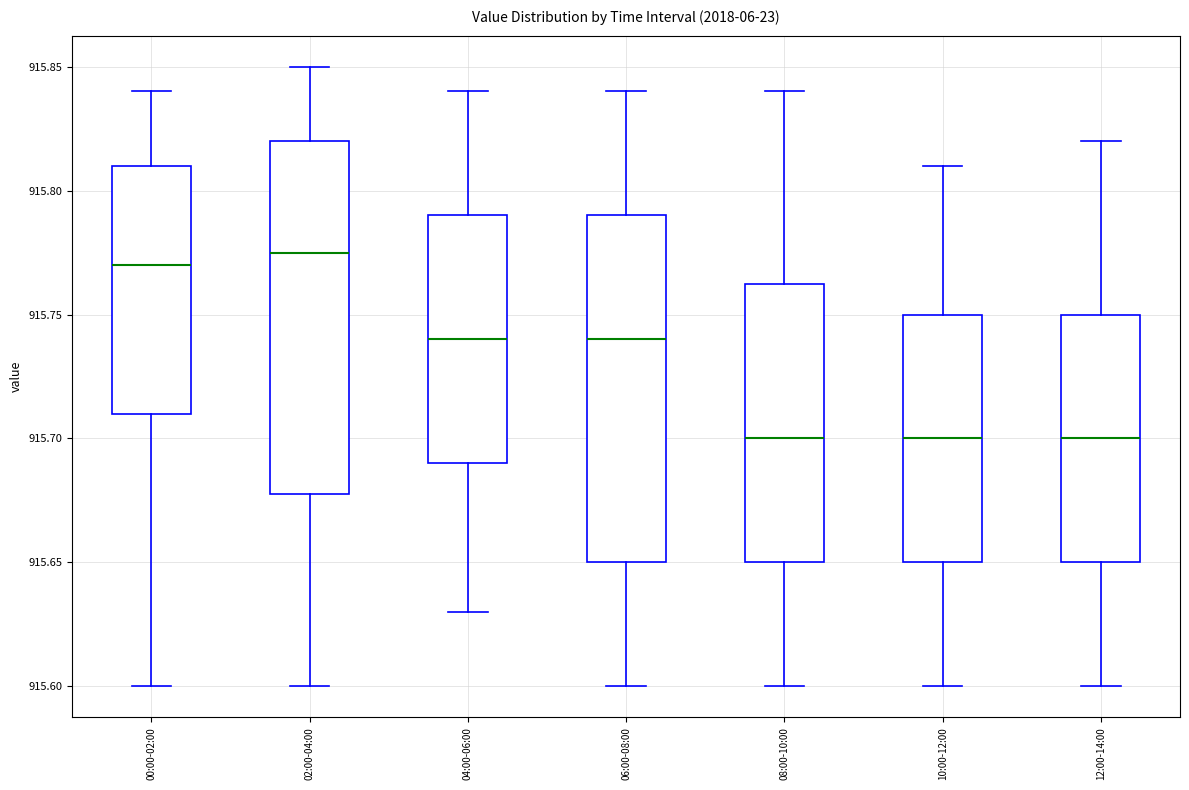

Reading left to right, transcribe this box plot: for each box, give where its median line is, the range the box spans, and where its two whiskers end, as read against the y-axis. The values are not printed on the chart, so give them approximately, as read against the axis.

00:00-02:00: median 915.770, box 915.710 to 915.810, whiskers 915.600 to 915.840
02:00-04:00: median 915.775, box 915.680 to 915.820, whiskers 915.600 to 915.850
04:00-06:00: median 915.740, box 915.690 to 915.790, whiskers 915.630 to 915.840
06:00-08:00: median 915.740, box 915.650 to 915.790, whiskers 915.600 to 915.840
08:00-10:00: median 915.700, box 915.650 to 915.765, whiskers 915.600 to 915.840
10:00-12:00: median 915.700, box 915.650 to 915.750, whiskers 915.600 to 915.810
12:00-14:00: median 915.700, box 915.650 to 915.750, whiskers 915.600 to 915.820